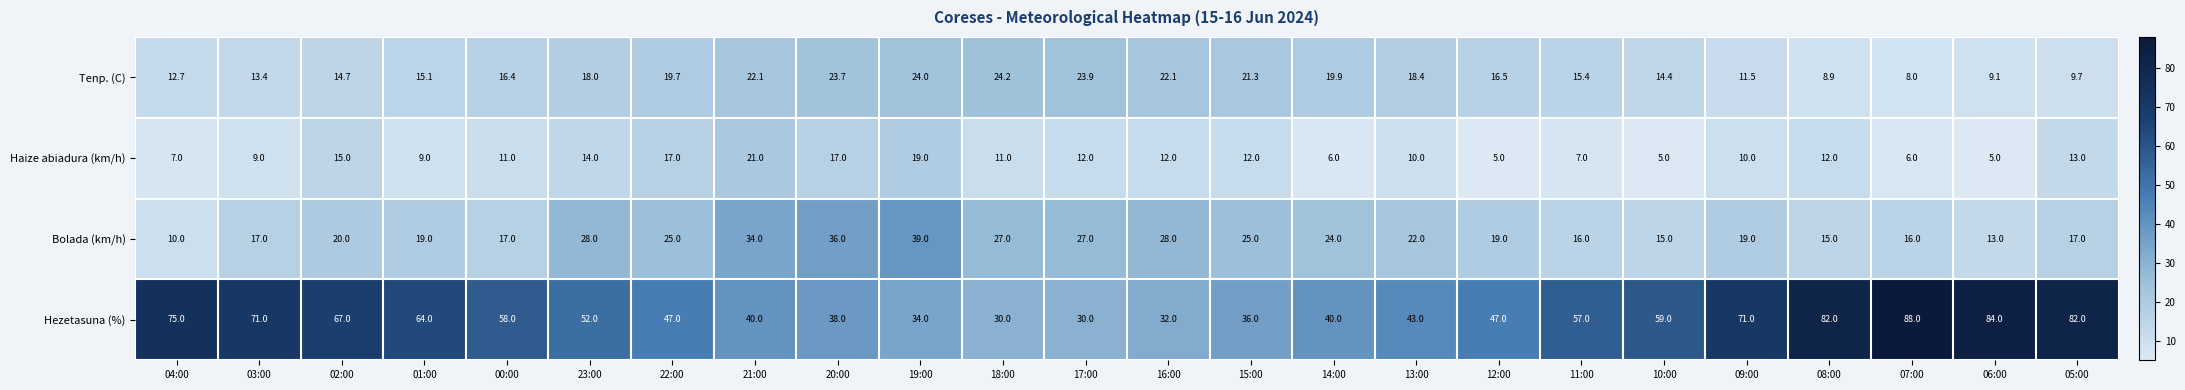

What is the spread (max minus min) of values at 02:00?

52.3